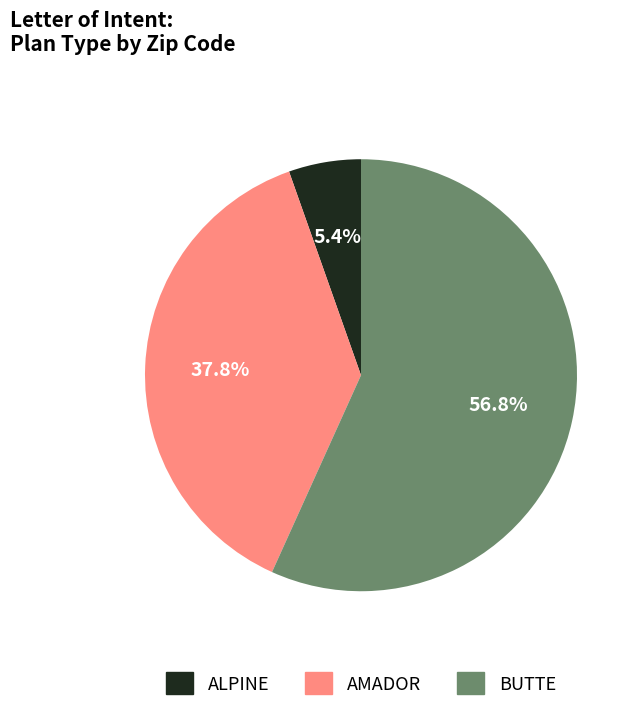

How many segments does this pie chart have?

3